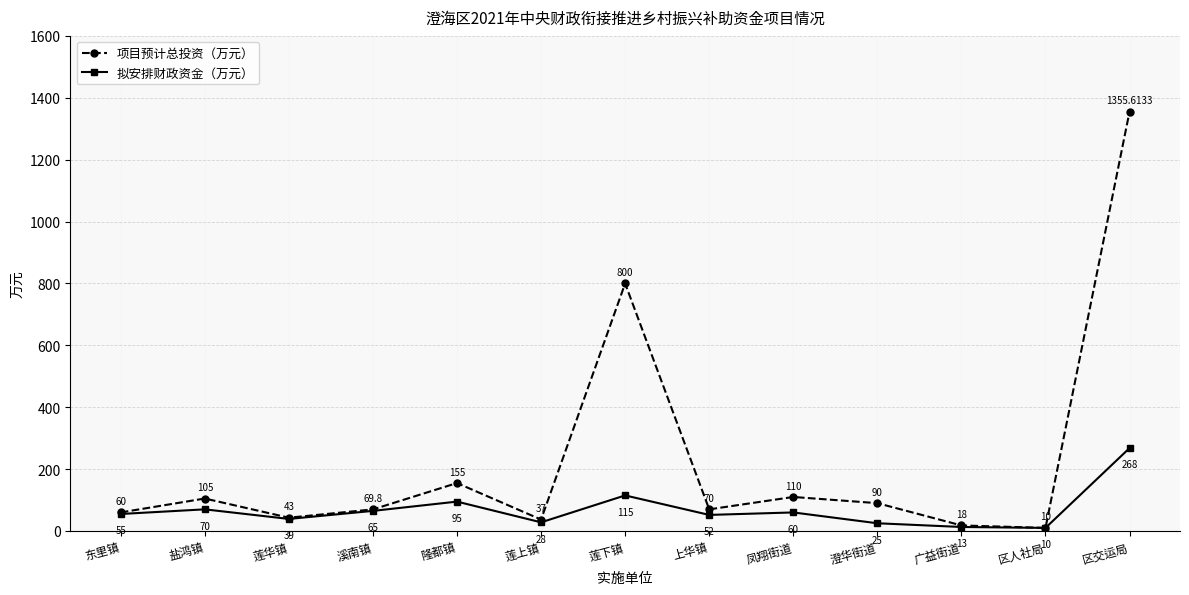

What position from the right is 莲下镇?

7